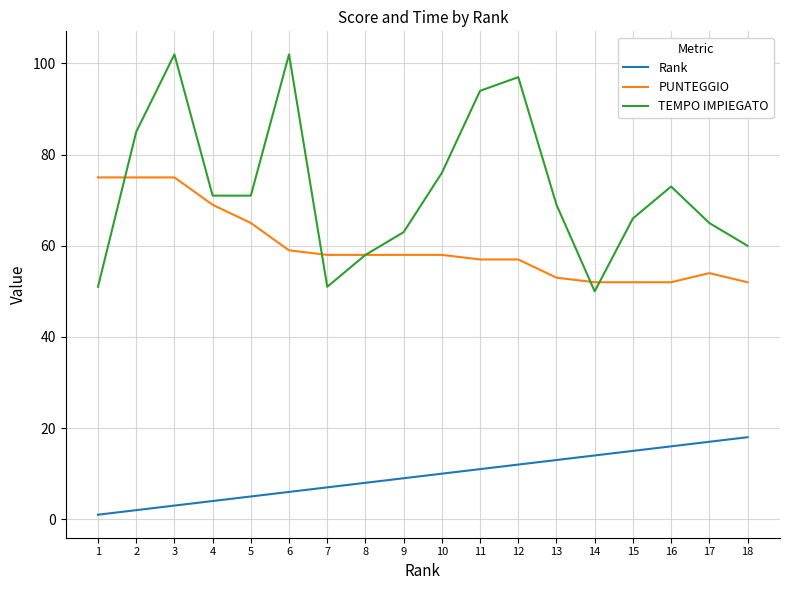

What is the difference between the second highest and second lowest values in the TEMPO IMPIEGATO series?

51